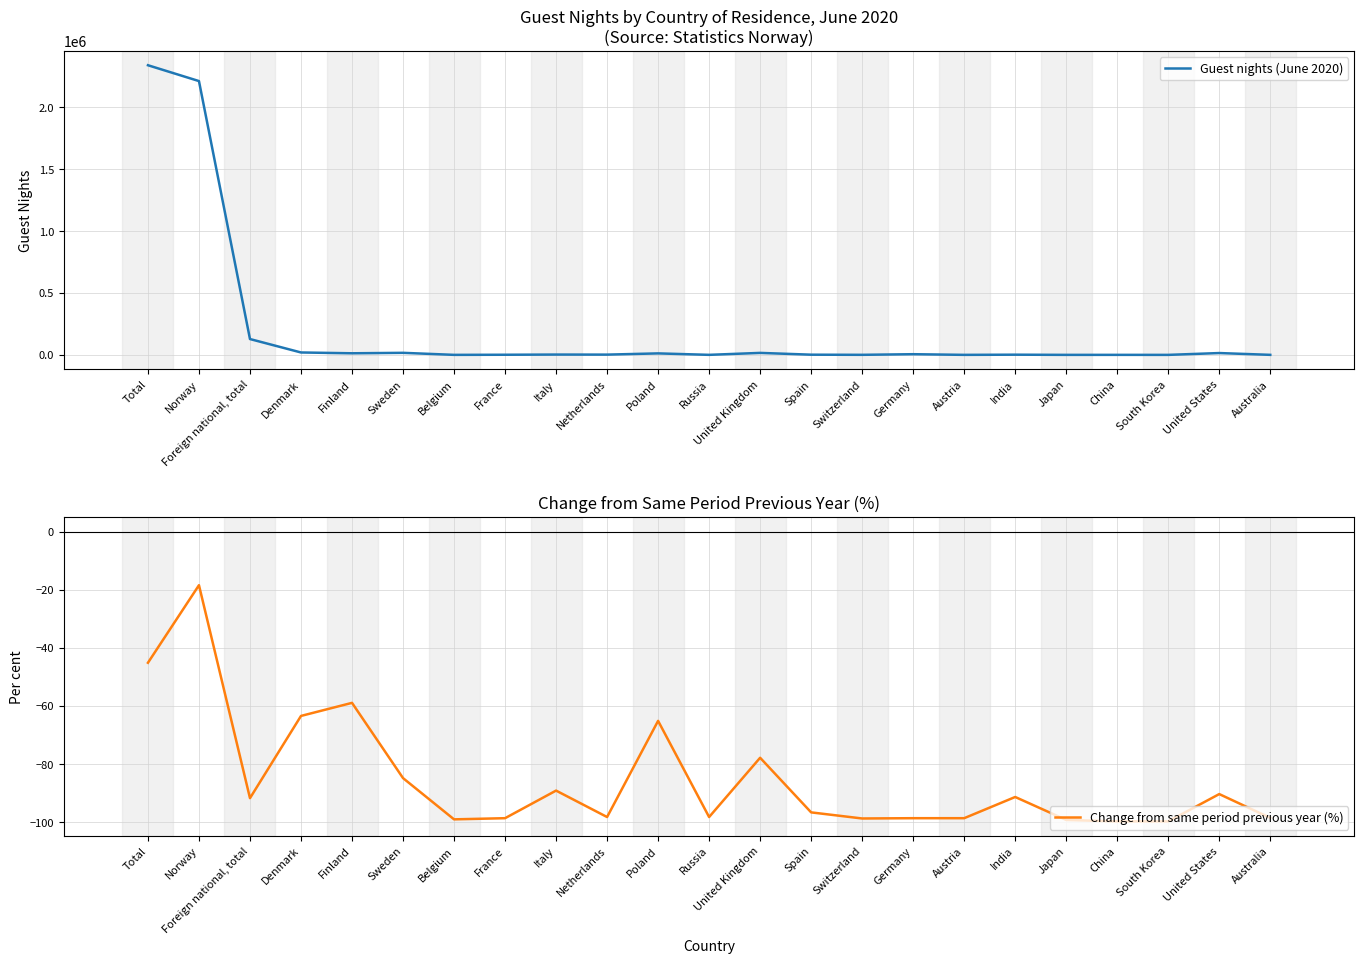

What position from the left is Poland?

11